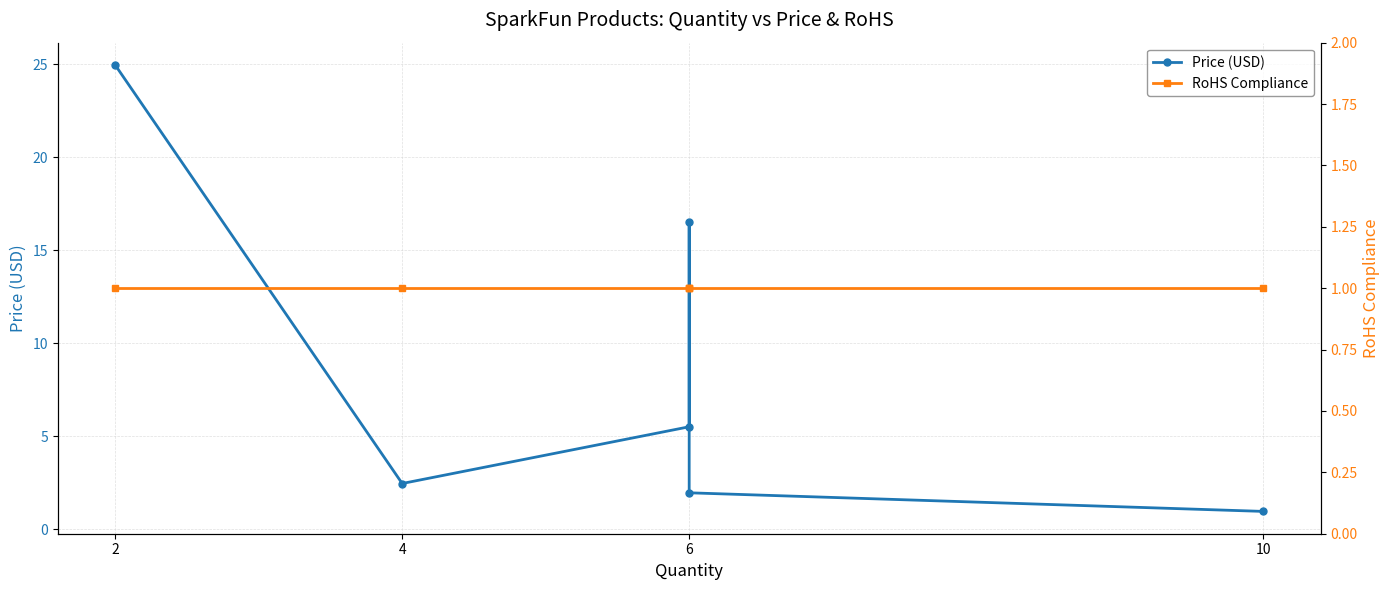

The RoHS Compliance series shows 1.0 at 10. True or false?

True